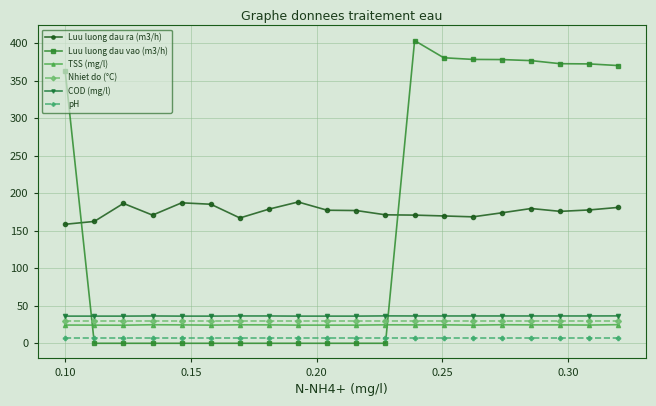

Count the COD (mg/l) values in the range 36 to 37.

20